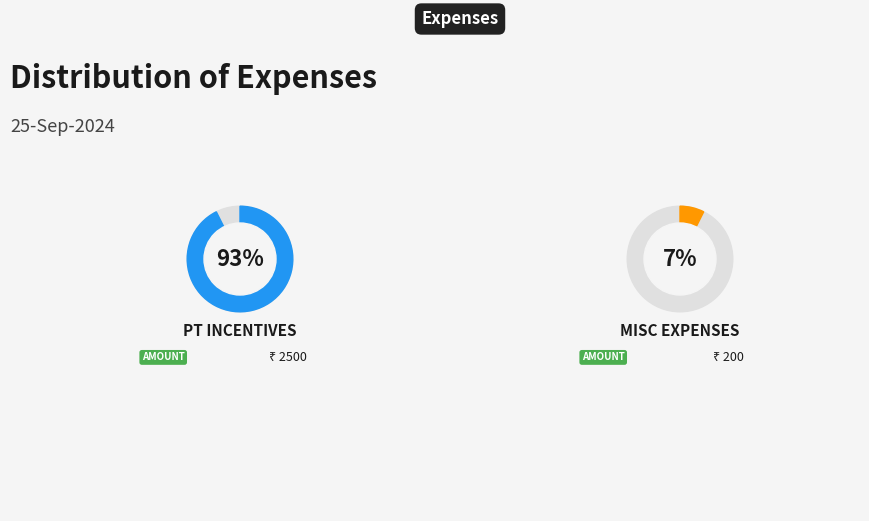

Is there a majority slice in this chart?

Yes